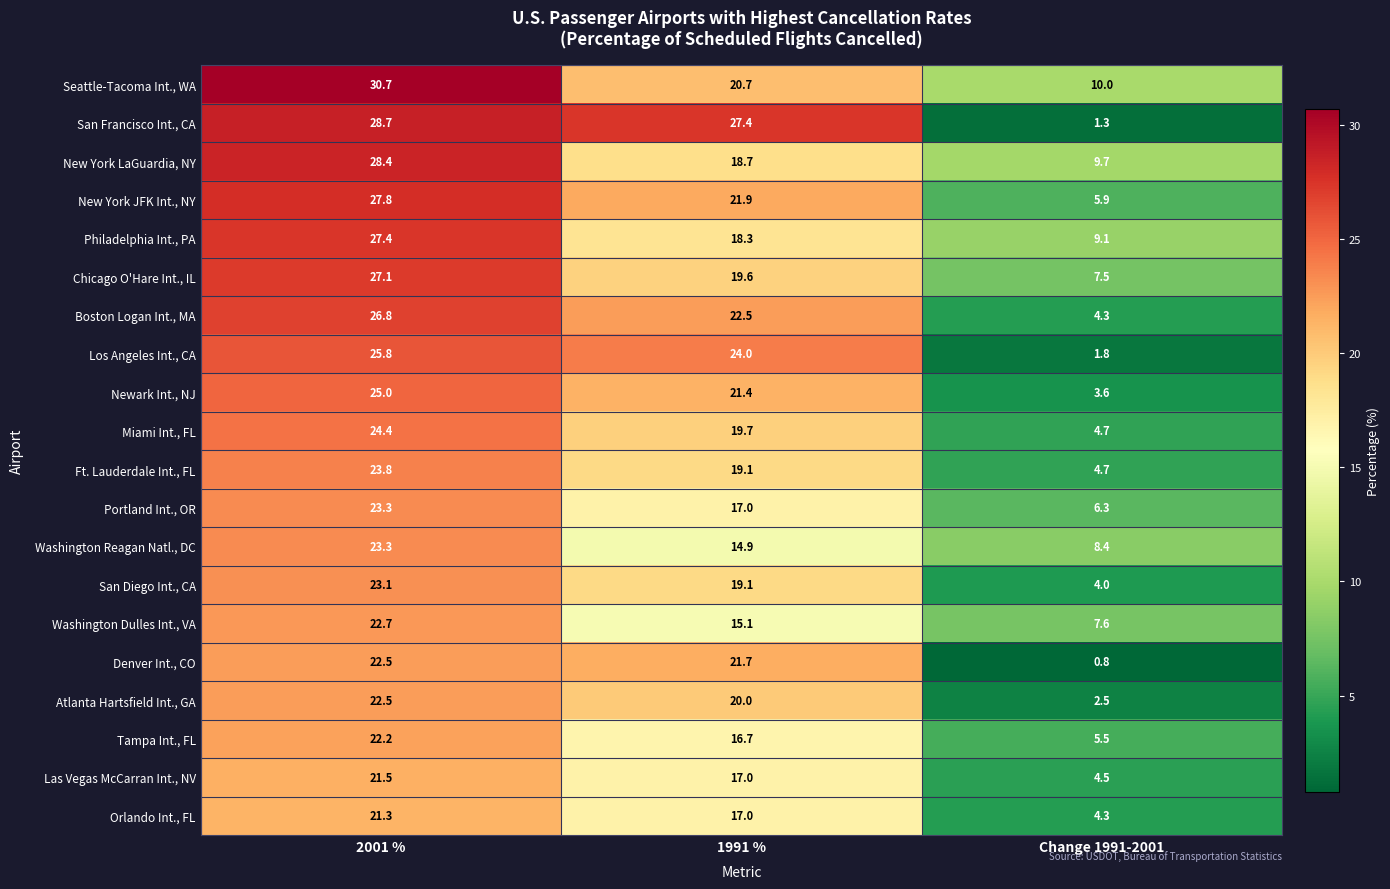

What is the maximum value for New York JFK Int., NY?

27.8